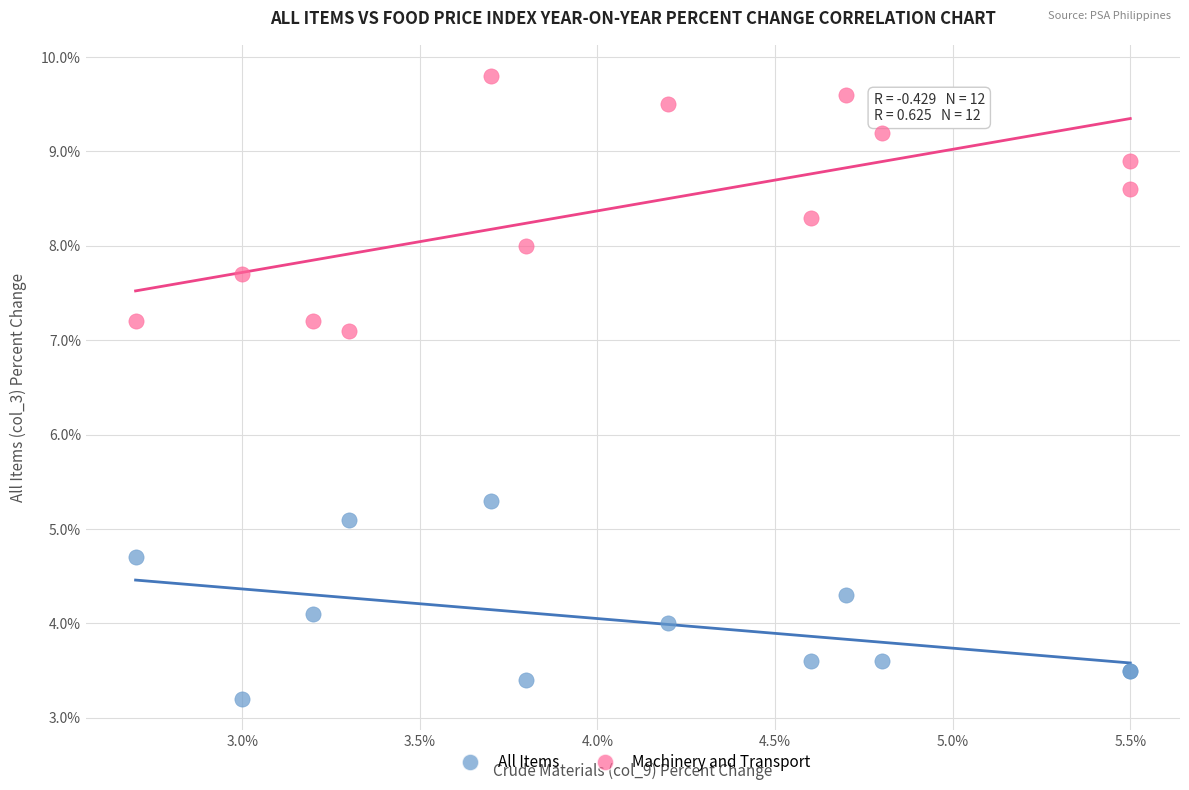

Across all series, what Y value is closest to 6?

5.3